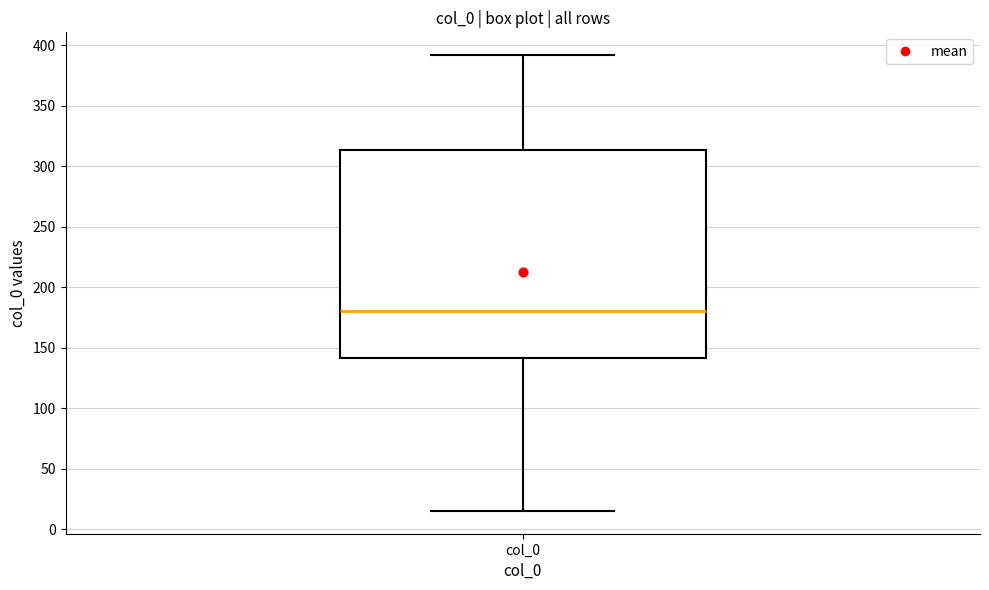

Read this box plot against the y-axis: the position of the median line, the range covered by the box, and the ends of both whiskers. The values are not printed on the chart, so give them approximately, as read against the axis.

median 180, box 140 to 315, whiskers 15 to 390